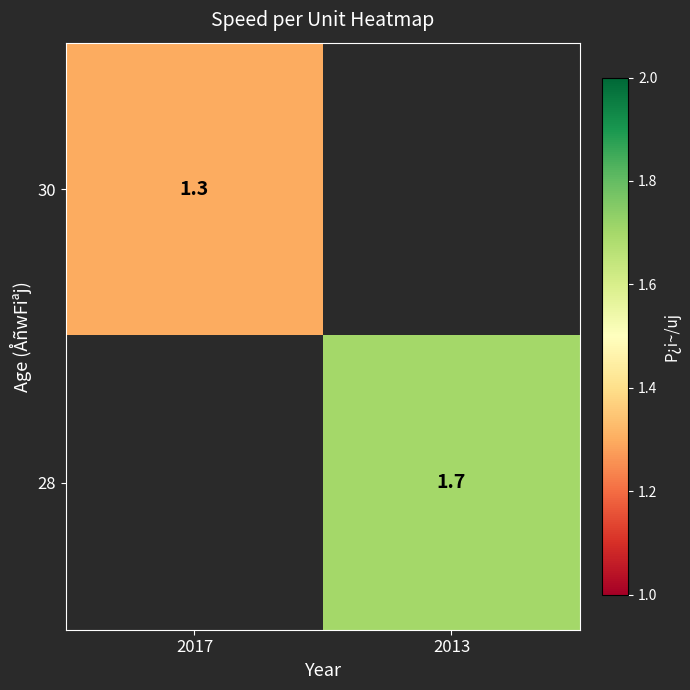

Rank the categories by 28 value from highest to lowest.

2017, 2013